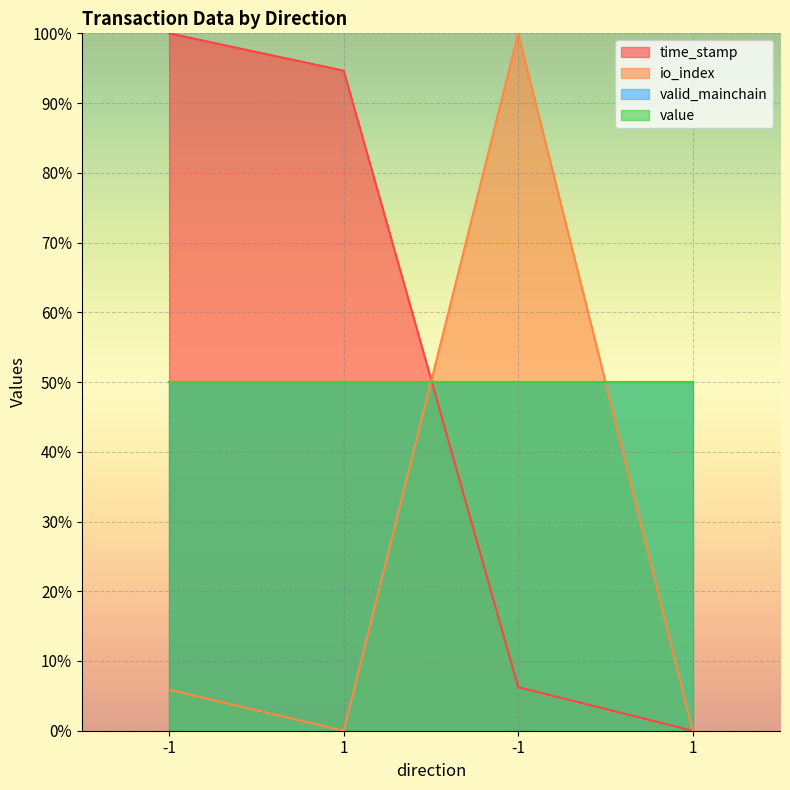

What is the label of the 1st point from the right?

1